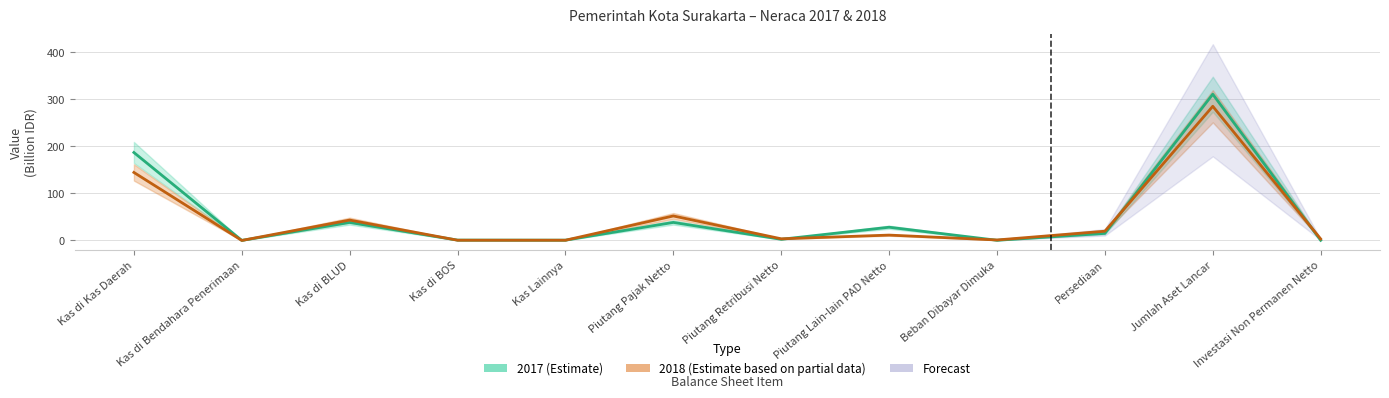

How many times do 2017 (Estimate) and 2018 (Estimate based on partial data) cross each other?

7